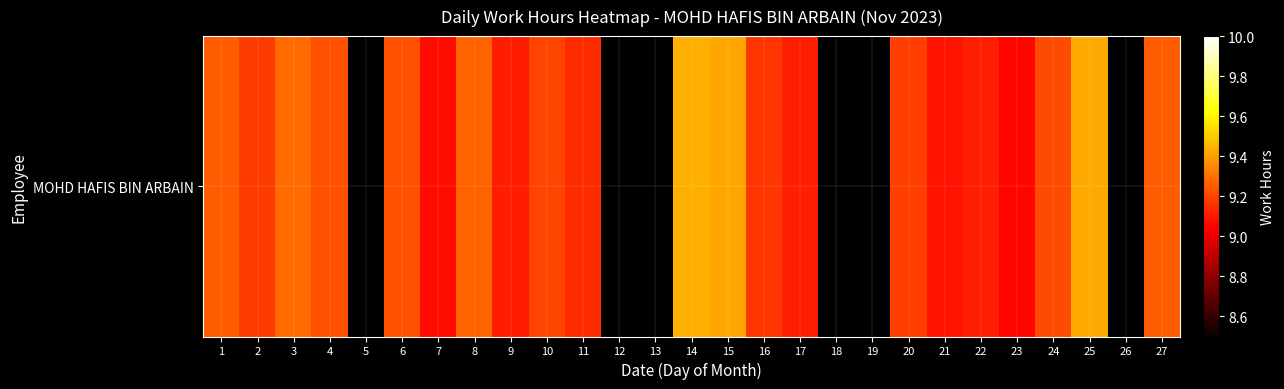

At which label is the value closest to 9?

23